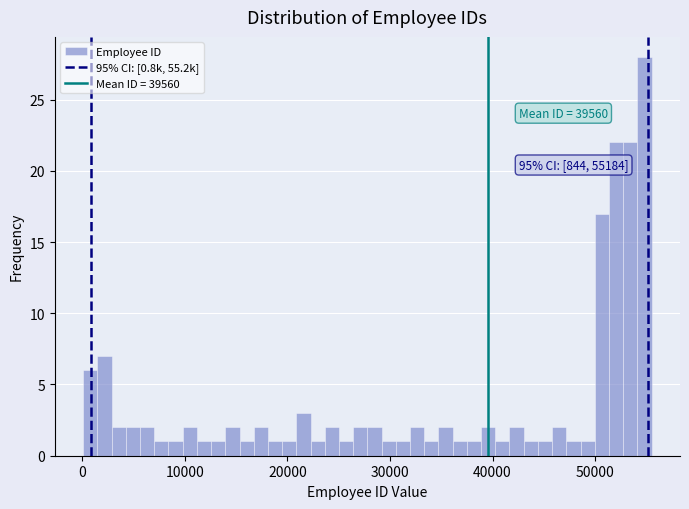

Read against the x-axis, roughly where is the centre of the tallest bar?

55000